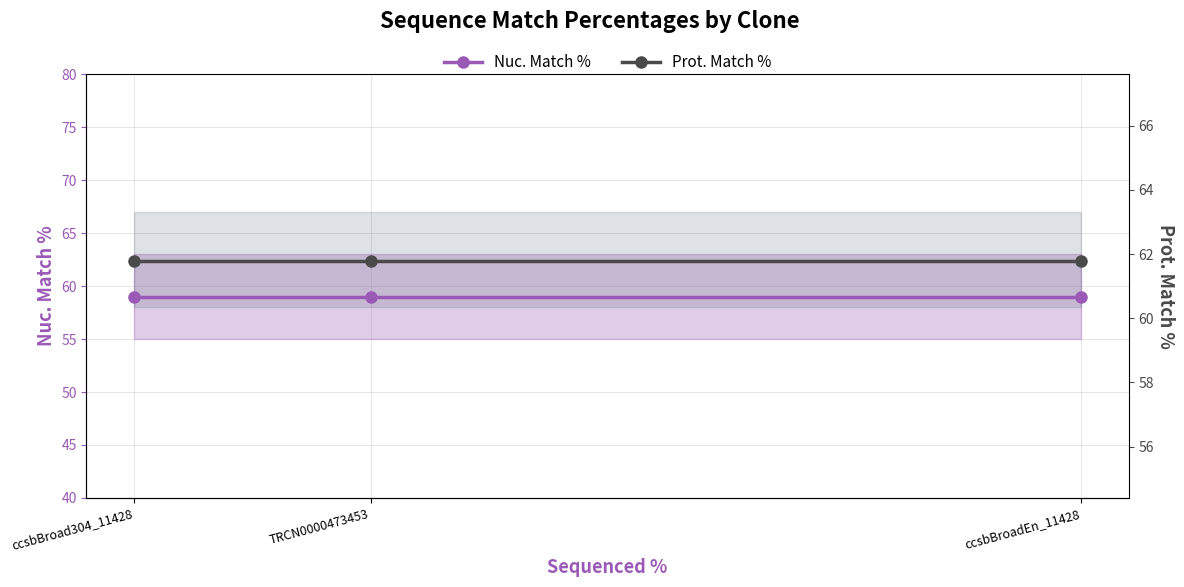

How many lines are shown in the chart?

2